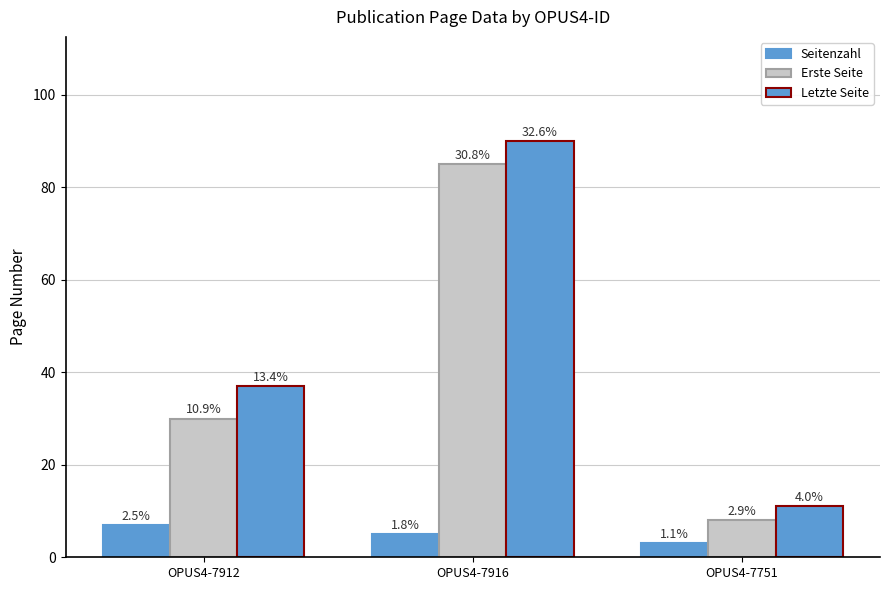

True or false: Letzte Seite has a value of 37 at OPUS4-7912.

True